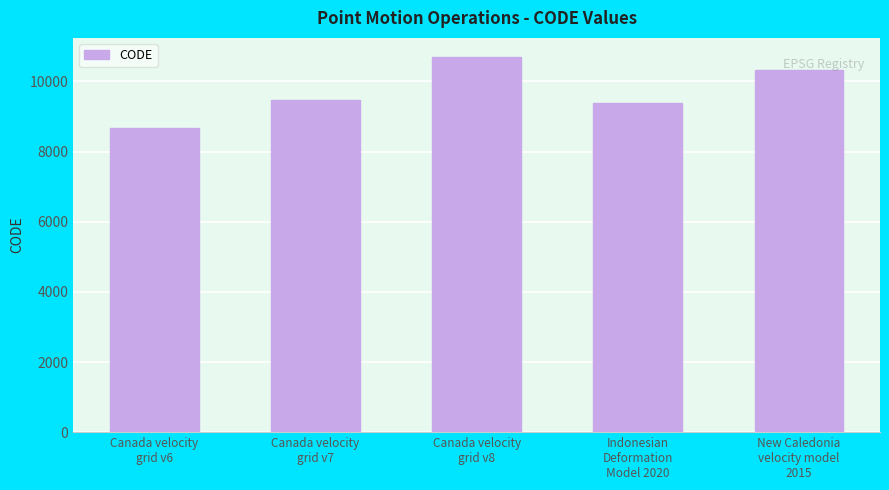

Which category has the lowest value across all series?

Canada velocity
grid v6